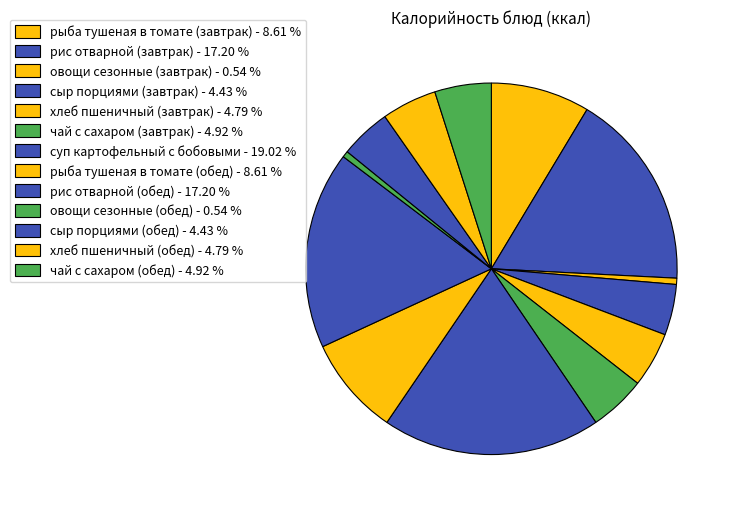

The суп картофельный с бобовыми slice represents 19% of the pie. True or false?

True